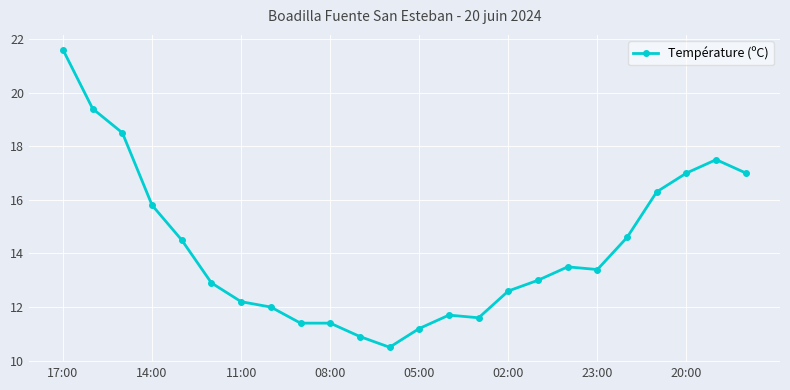

Does the chart display data point markers on the line(s)?

Yes